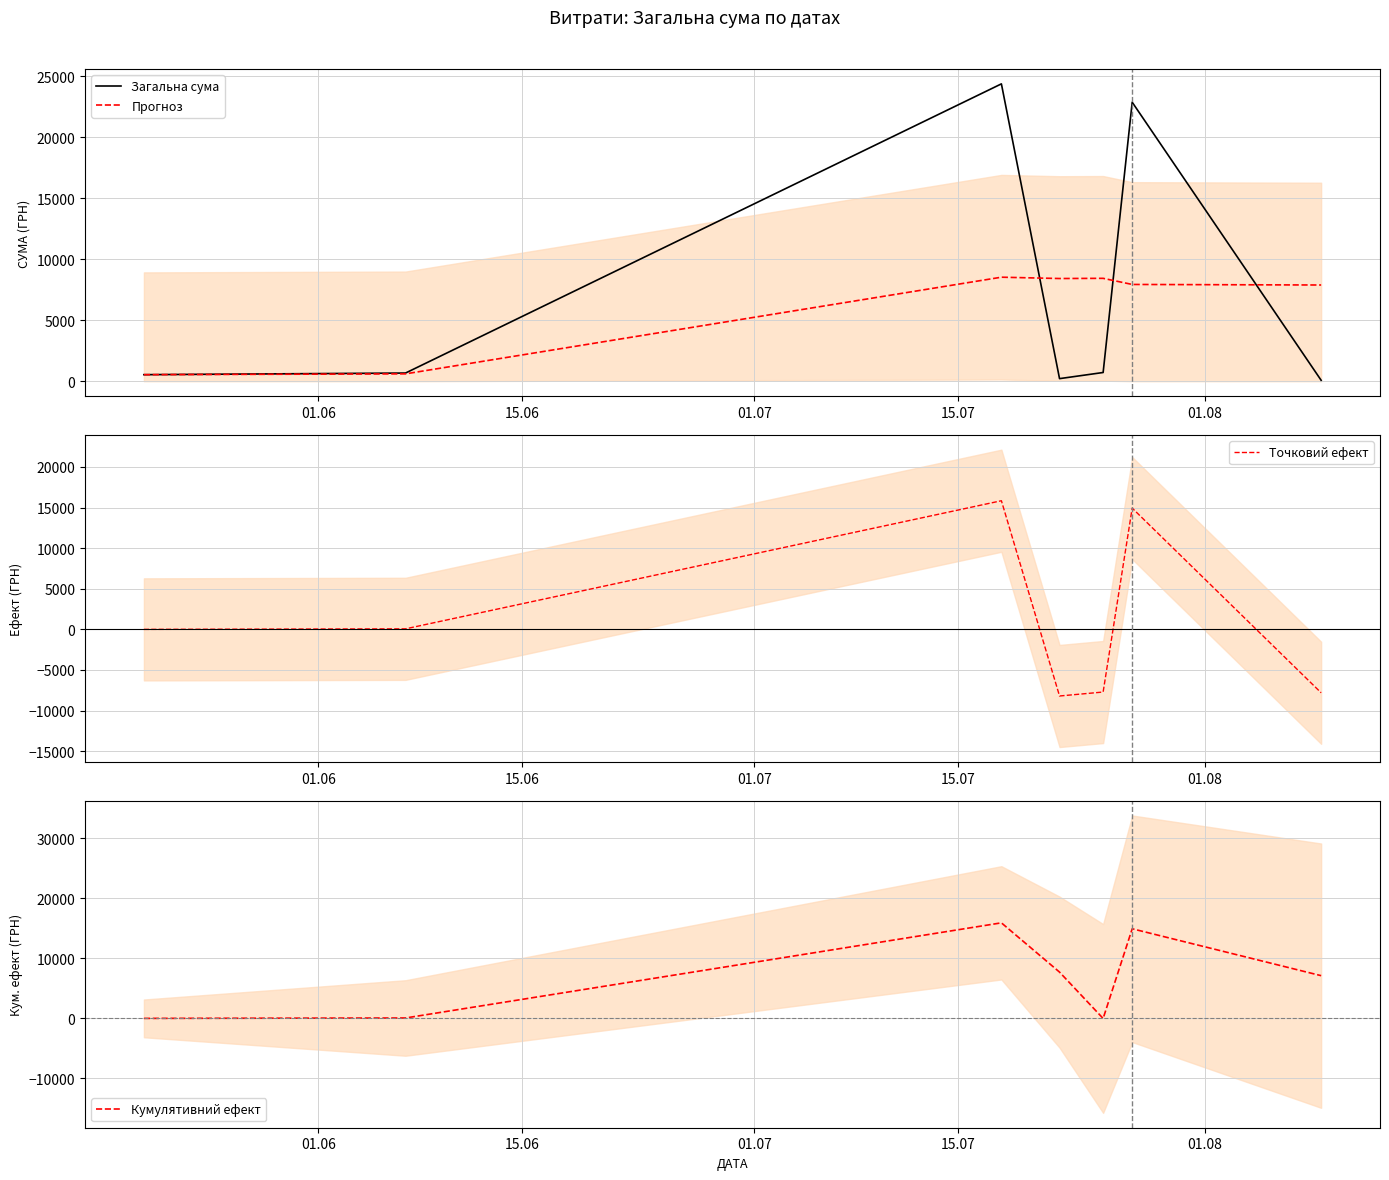

Rank the series by their maximum value, from lowest to highest.

Прогноз, Точковий ефект, Кумулятивний ефект, Загальна сума